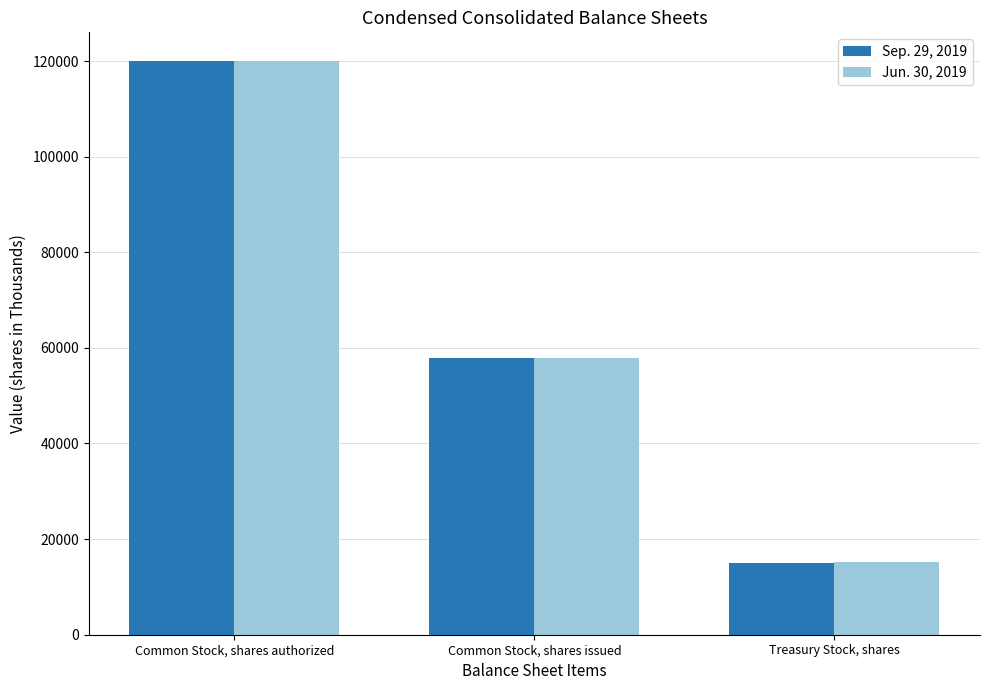

What is the sum of all Sep. 29, 2019 values?

192796